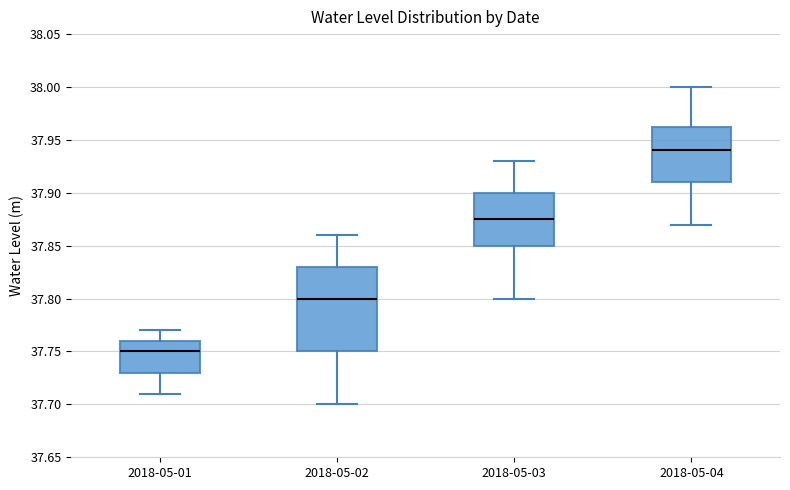

Reading left to right, read every box against the y-axis: the position of its median line, the range the box covers, and the ends of its whiskers. The values are not printed on the chart, so give them approximately, as read against the axis.

2018-05-01: median 37.750, box 37.730 to 37.760, whiskers 37.710 to 37.770
2018-05-02: median 37.800, box 37.750 to 37.830, whiskers 37.700 to 37.860
2018-05-03: median 37.875, box 37.850 to 37.900, whiskers 37.800 to 37.930
2018-05-04: median 37.940, box 37.910 to 37.965, whiskers 37.870 to 38.000